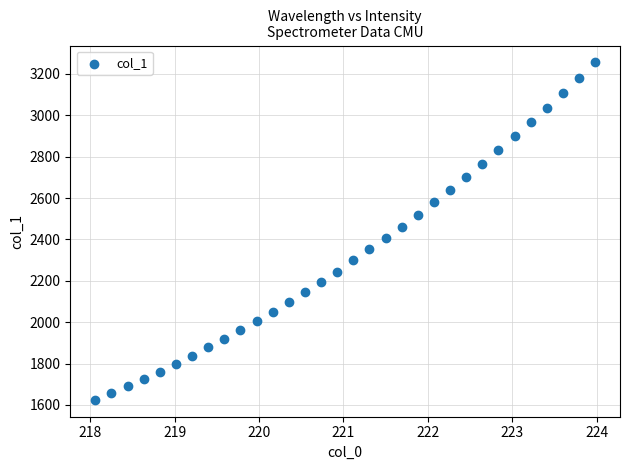

What is the range of X values (max minus min)?

5.9